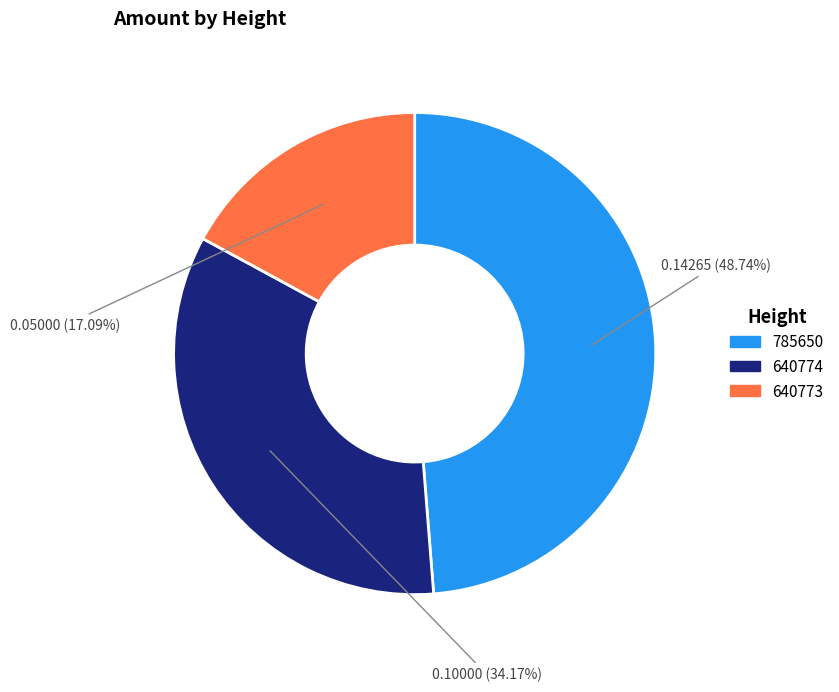

What percentage is the 640774 slice, to the nearest percent?

34%